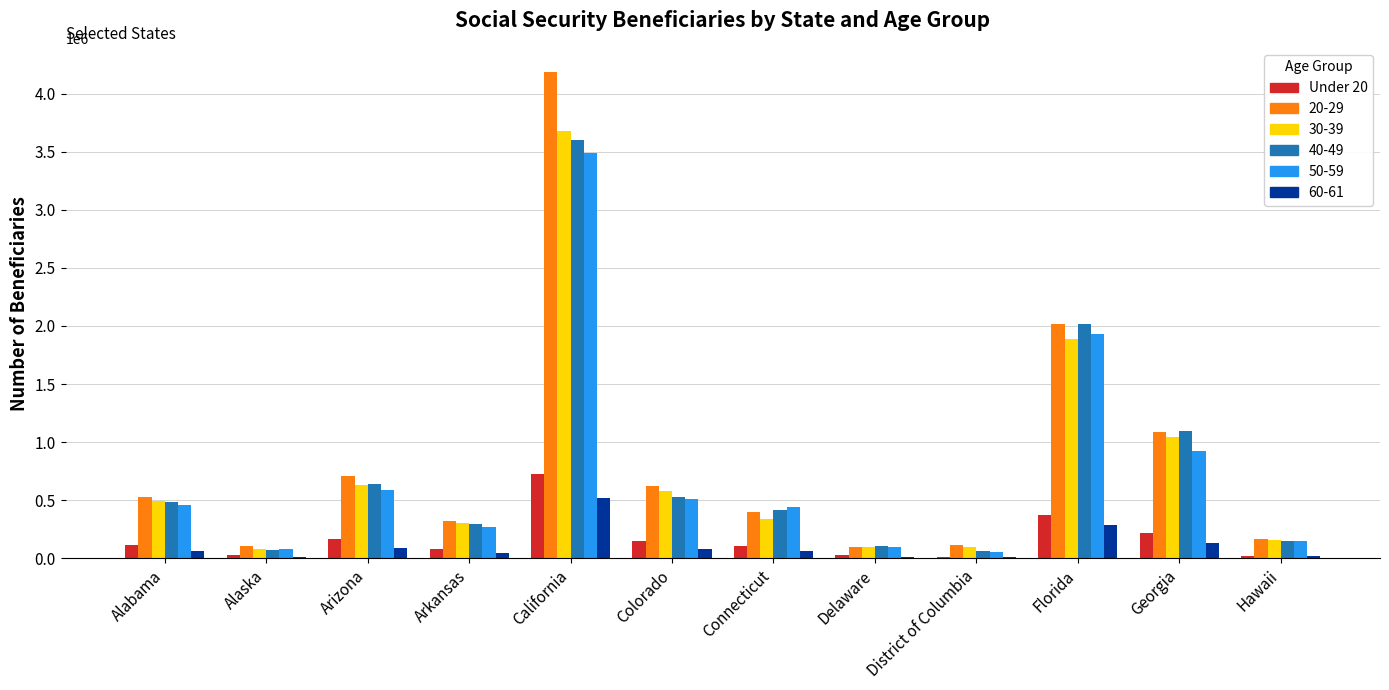

At which category is the sum across all series the highest?

California